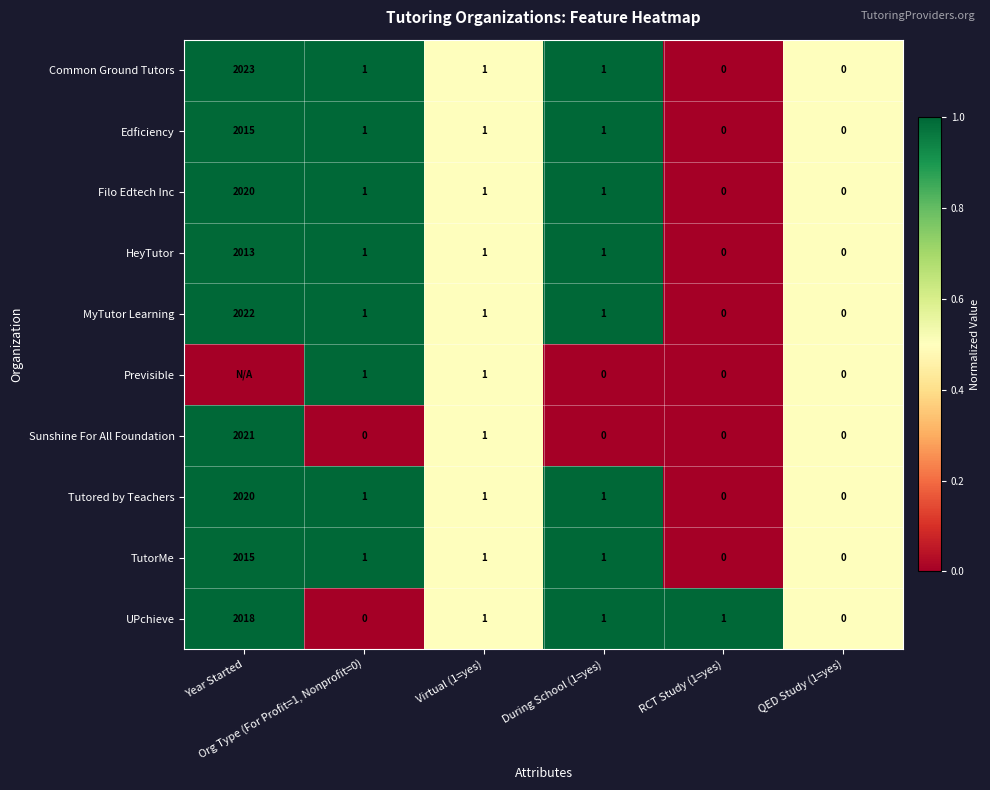

What is the highest value of the Tutored by Teachers series?

2020